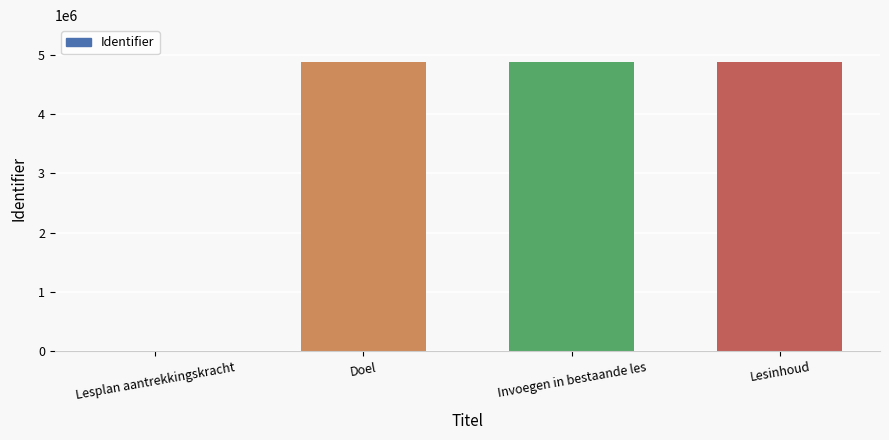

The chart shows a value of 0 at Lesplan aantrekkingskracht. True or false?

True